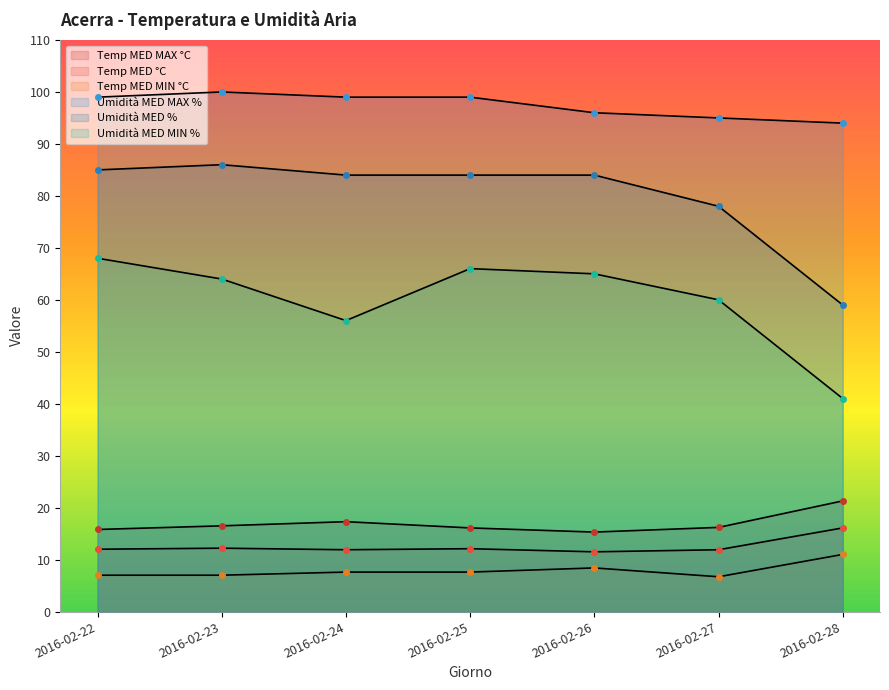

What are all the series names shown in the legend?

Temp MED MAX °C, Temp MED °C, Temp MED MIN °C, Umidità MED MAX %, Umidità MED %, Umidità MED MIN %